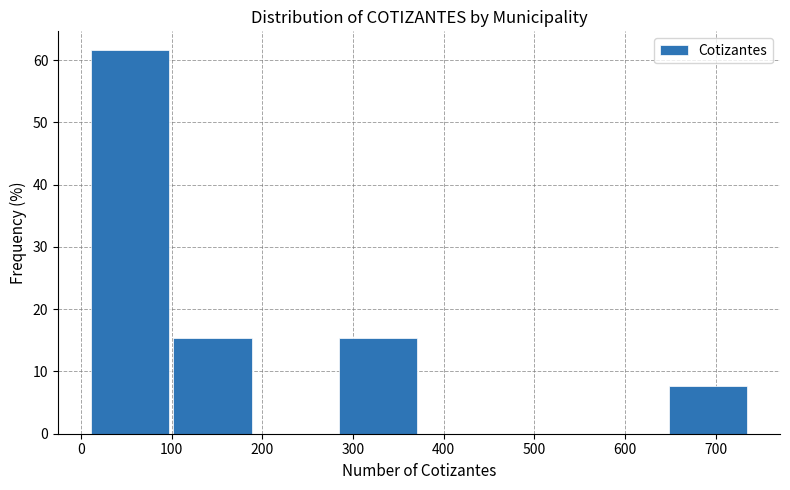

What is the height of the bar covering 102 to 193 on the x-axis? Neither the bar edges nor the heights are printed on the chart, so give them approximately, as read against the axes.

15